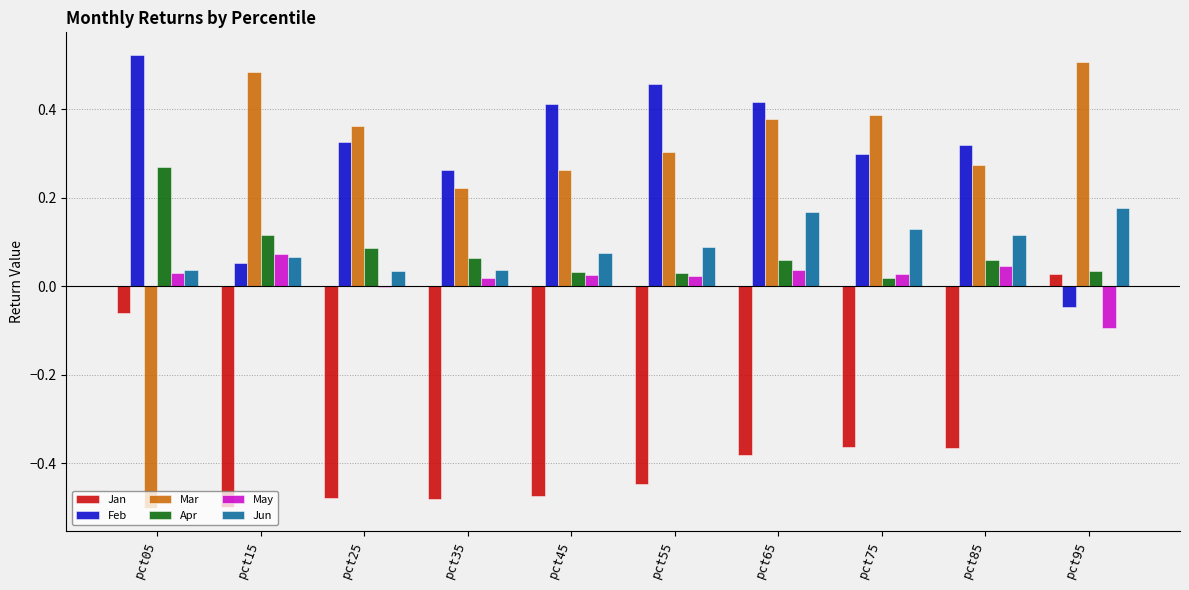

The value of May at pct55 is 0.0. True or false?

True